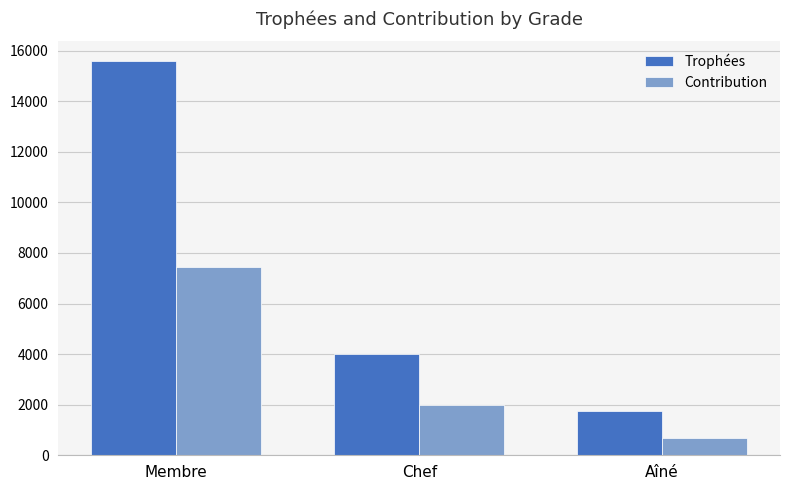

At which category is the sum across all series the highest?

Membre